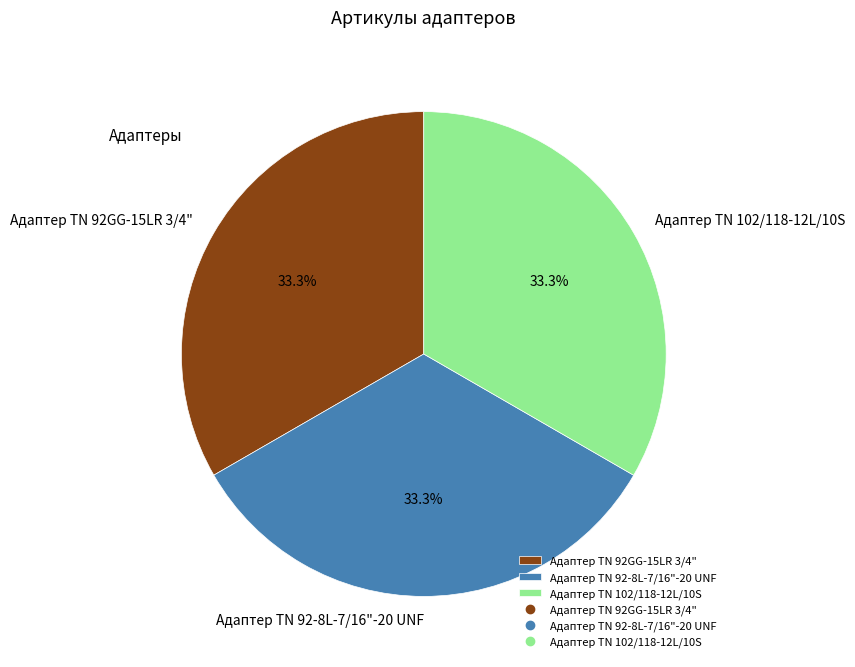

True or false: Адаптер TN 92GG-15LR 3/4" accounts for 33% of the total.

True